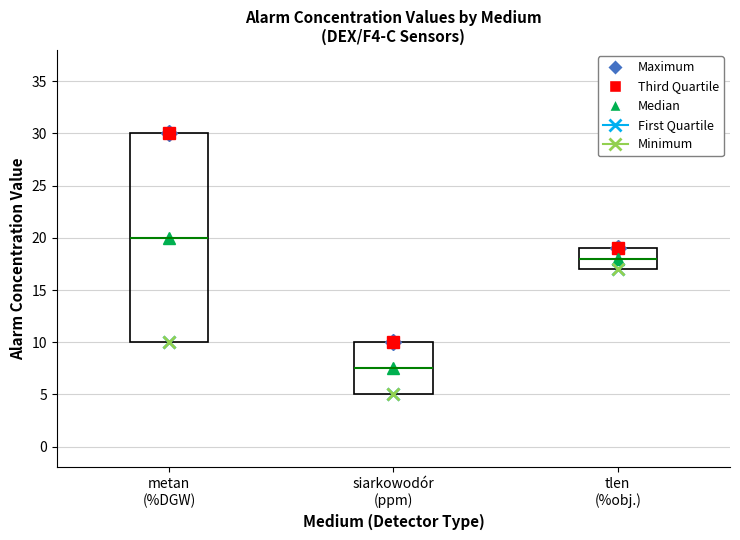

Which box is the tallest, from its lower edge to its upper edge?

metan (%DGW)